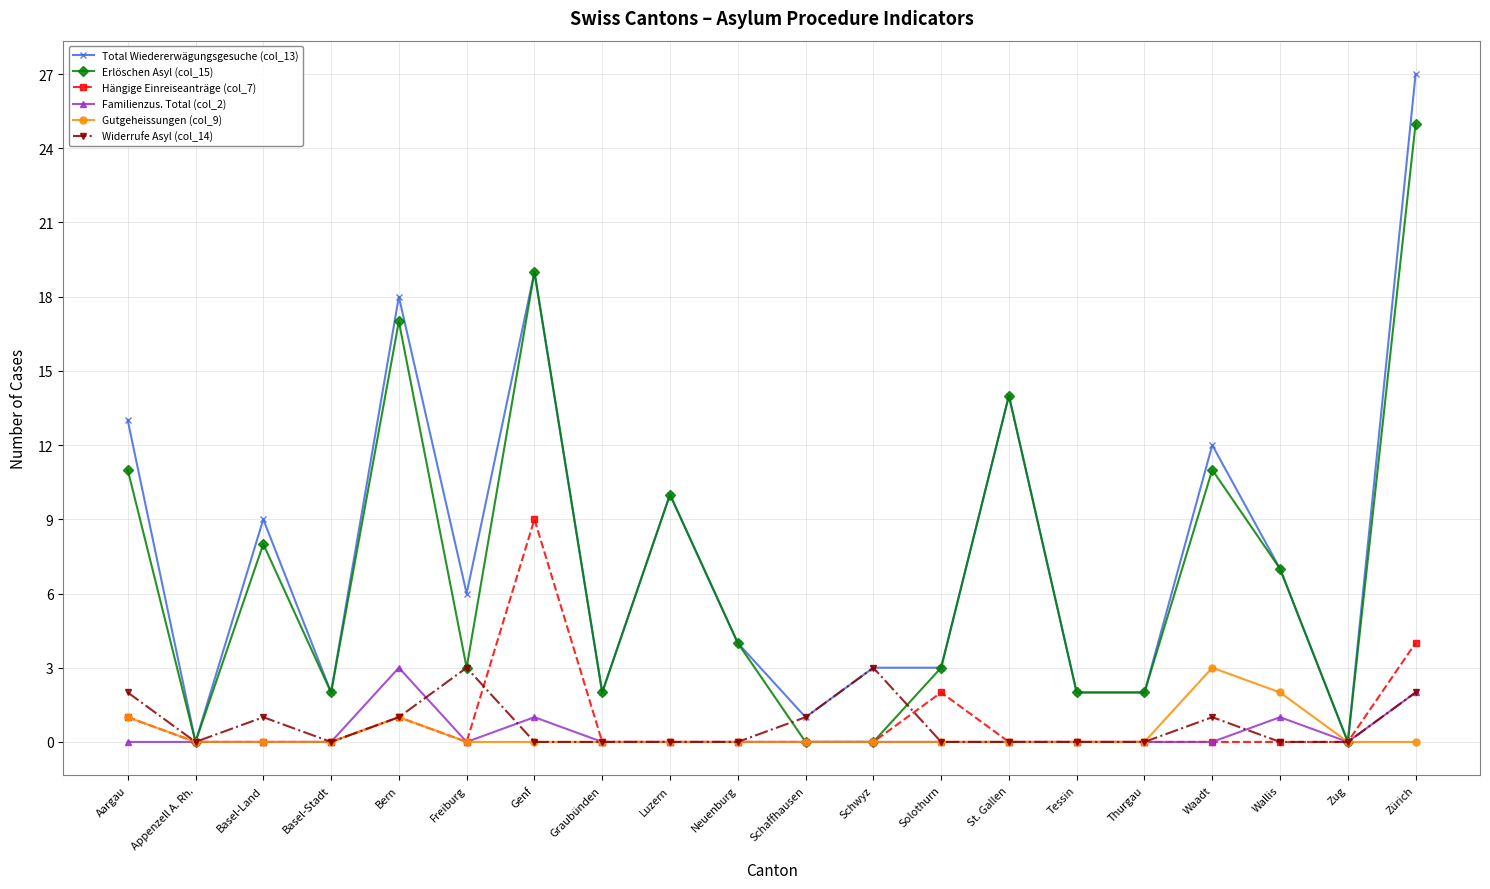

What is the difference between the highest and lowest values at Tessin?

2